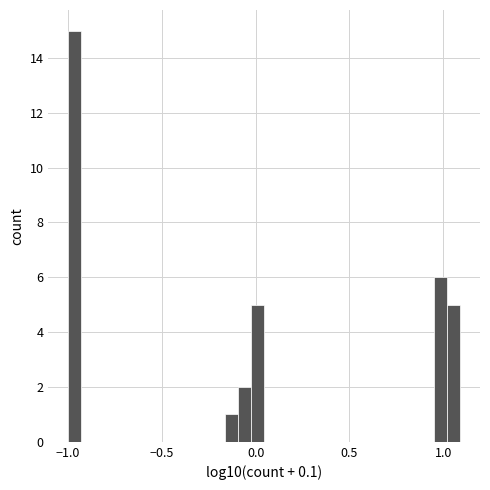

Read against the x-axis, roughly where is the centre of the tallest bar?

-0.95